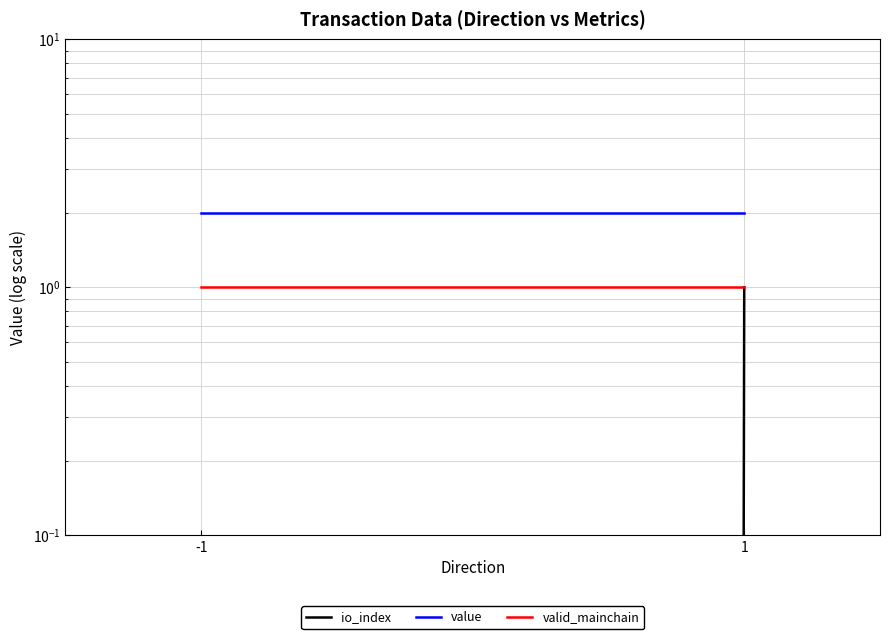

What is the difference between the io_index values at 1 and -1?

1.0